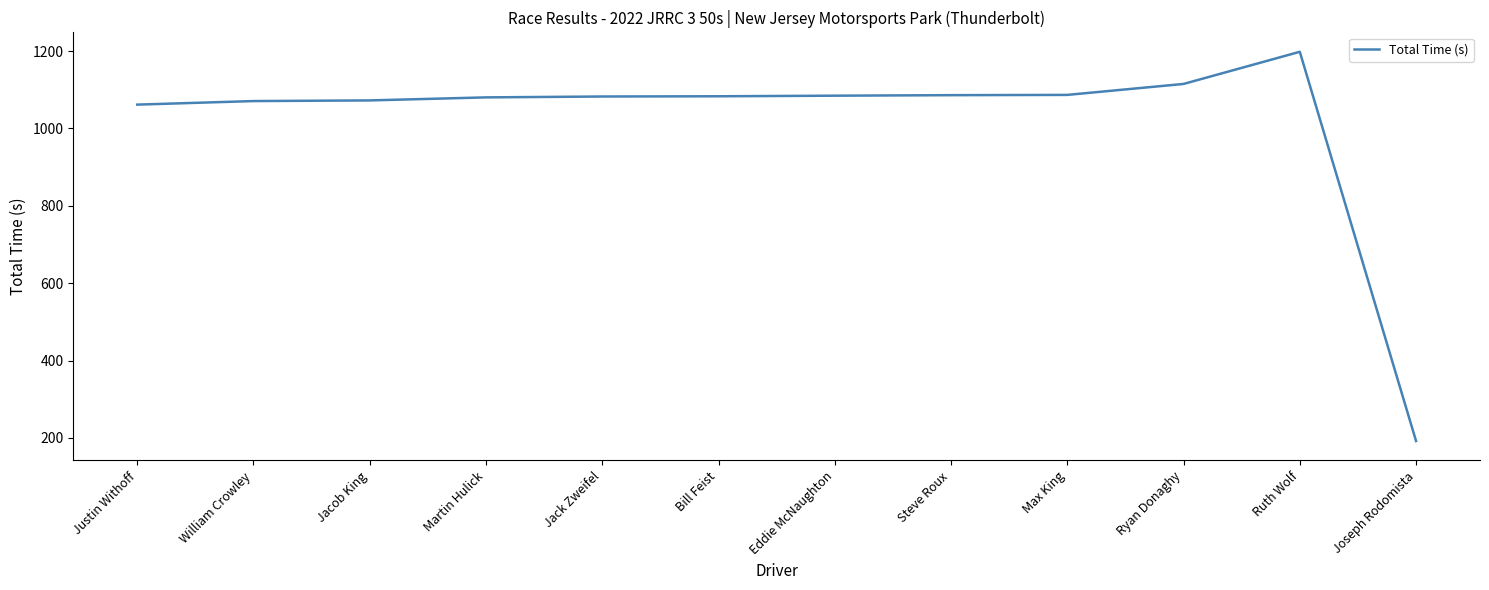

Count the number of values greater than 1083.

6